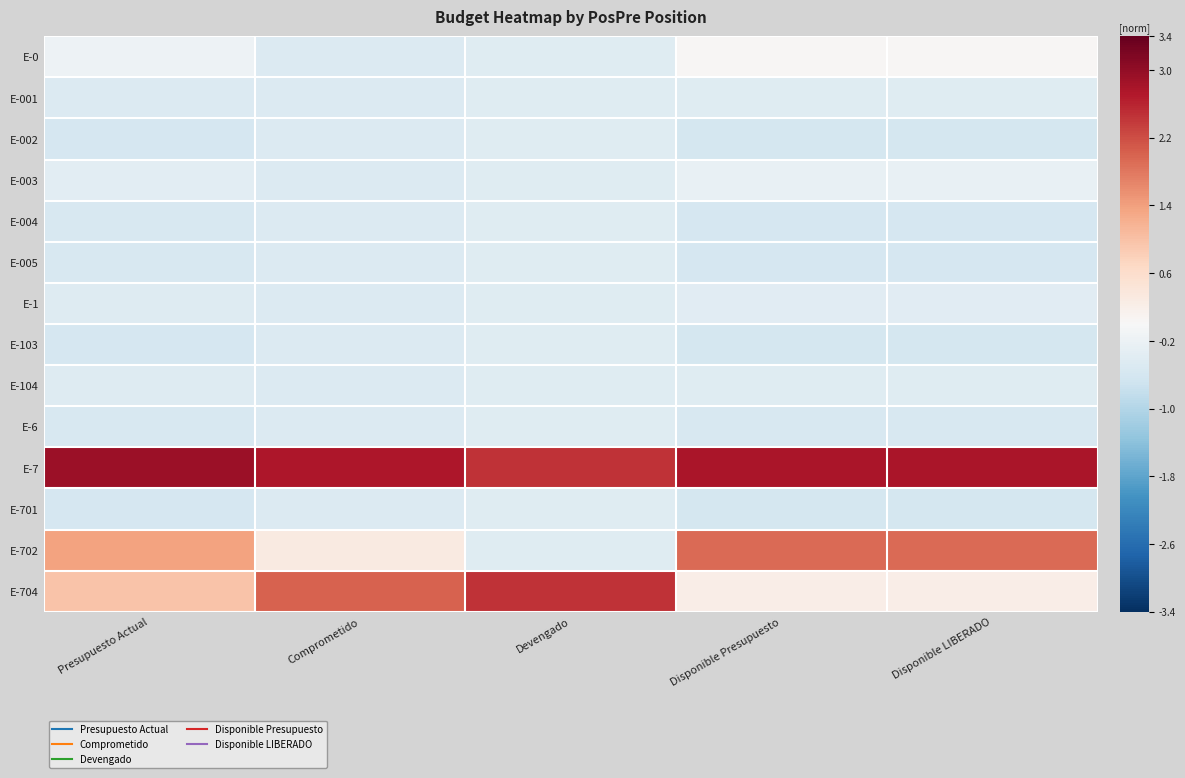

Reading left to right, extract all data points from this chart.

E-0: Presupuesto Actual=-0.2	Comprometido=-0.5	Devengado=-0.4	Disponible Presupuesto=0.0	Disponible LIBERADO=0.0
E-001: Presupuesto Actual=-0.5	Comprometido=-0.5	Devengado=-0.4	Disponible Presupuesto=-0.4	Disponible LIBERADO=-0.4
E-002: Presupuesto Actual=-0.6	Comprometido=-0.5	Devengado=-0.4	Disponible Presupuesto=-0.6	Disponible LIBERADO=-0.6
E-003: Presupuesto Actual=-0.4	Comprometido=-0.5	Devengado=-0.4	Disponible Presupuesto=-0.3	Disponible LIBERADO=-0.3
E-004: Presupuesto Actual=-0.6	Comprometido=-0.5	Devengado=-0.4	Disponible Presupuesto=-0.6	Disponible LIBERADO=-0.6
E-005: Presupuesto Actual=-0.6	Comprometido=-0.5	Devengado=-0.4	Disponible Presupuesto=-0.6	Disponible LIBERADO=-0.6
E-1: Presupuesto Actual=-0.4	Comprometido=-0.5	Devengado=-0.4	Disponible Presupuesto=-0.4	Disponible LIBERADO=-0.4
E-103: Presupuesto Actual=-0.6	Comprometido=-0.5	Devengado=-0.4	Disponible Presupuesto=-0.6	Disponible LIBERADO=-0.6
E-104: Presupuesto Actual=-0.4	Comprometido=-0.5	Devengado=-0.4	Disponible Presupuesto=-0.4	Disponible LIBERADO=-0.4
E-6: Presupuesto Actual=-0.5	Comprometido=-0.5	Devengado=-0.4	Disponible Presupuesto=-0.5	Disponible LIBERADO=-0.5
E-7: Presupuesto Actual=2.9	Comprometido=2.8	Devengado=2.4	Disponible Presupuesto=2.8	Disponible LIBERADO=2.8
E-701: Presupuesto Actual=-0.6	Comprometido=-0.5	Devengado=-0.4	Disponible Presupuesto=-0.6	Disponible LIBERADO=-0.6
E-702: Presupuesto Actual=1.4	Comprometido=0.3	Devengado=-0.4	Disponible Presupuesto=1.9	Disponible LIBERADO=1.9
E-704: Presupuesto Actual=1.0	Comprometido=2.0	Devengado=2.4	Disponible Presupuesto=0.2	Disponible LIBERADO=0.2